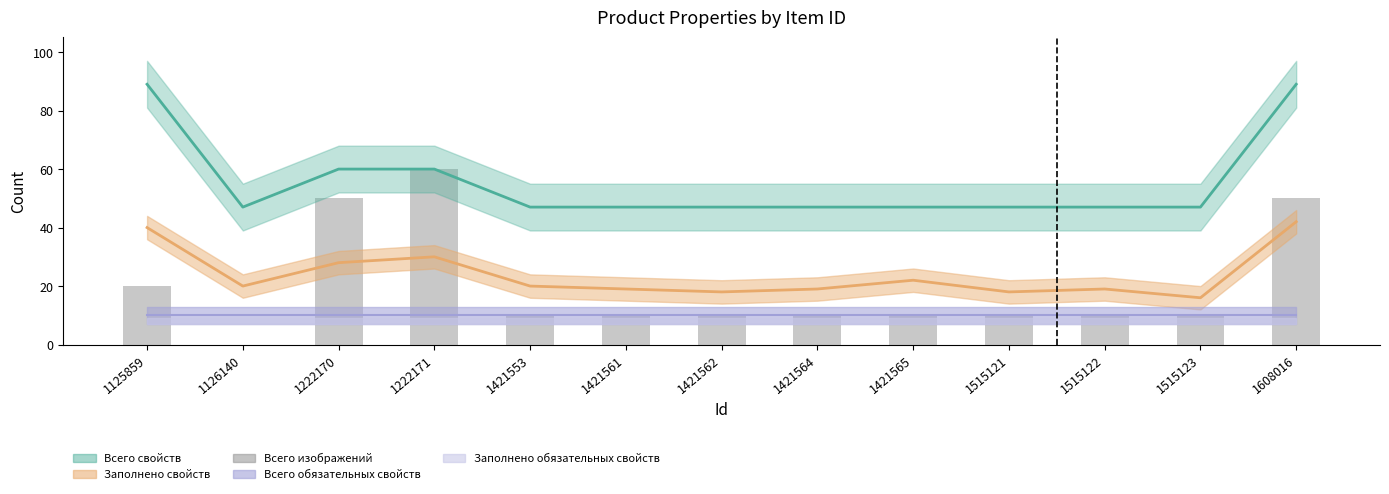

What is the difference between the maximum and second lowest values?

50